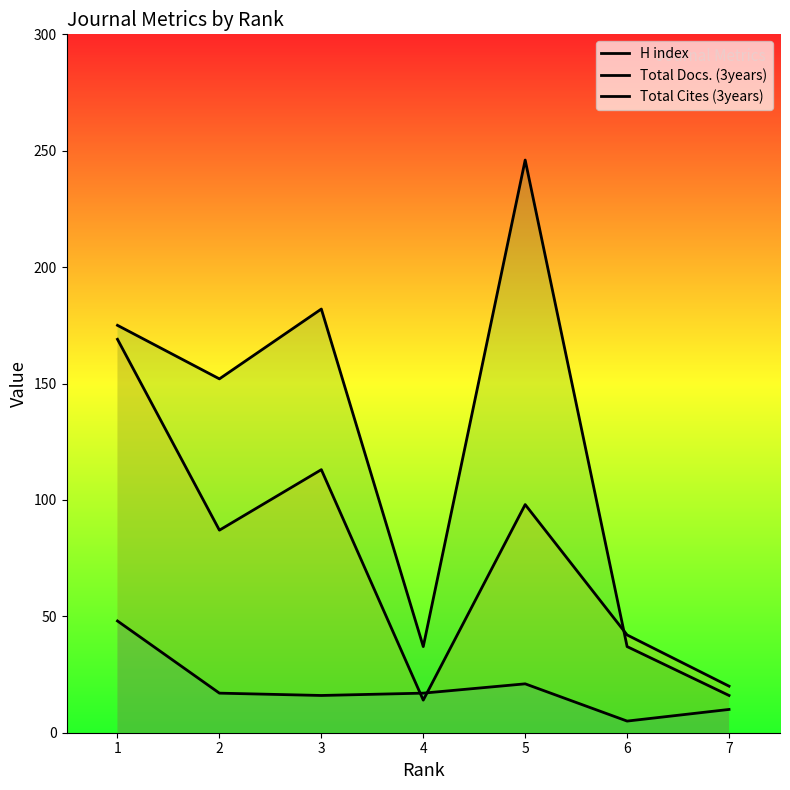

List the series in order of their peak value, lowest first.

H index, Total Docs. (3years), Total Cites (3years)